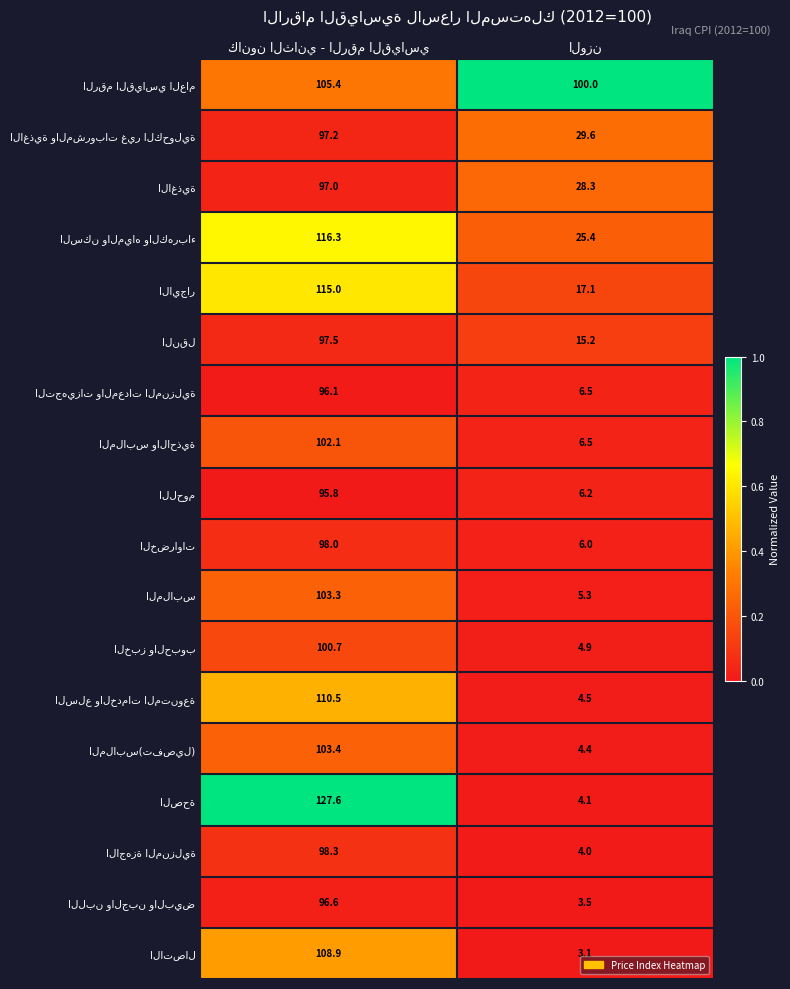

Count the number of categories in the chart.

2